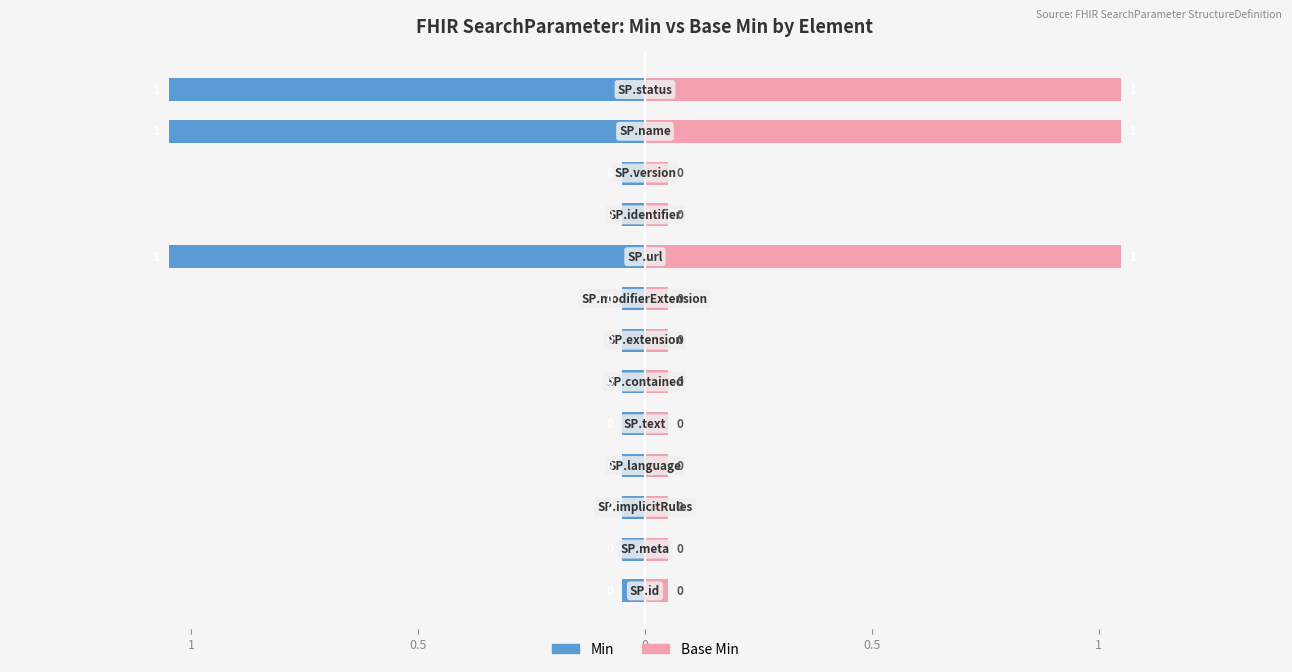

How many series are shown in this chart?

2